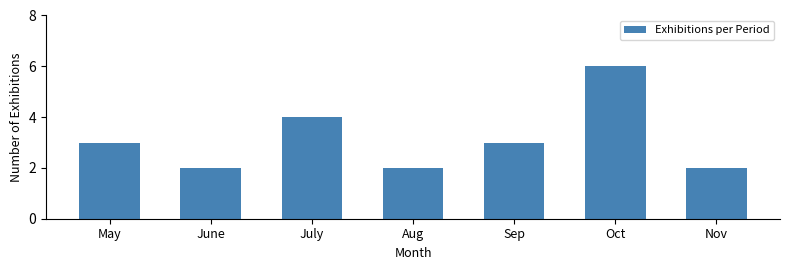

Reading right to left, extract all data points from this chart.

Nov=2	Oct=6	Sep=3	Aug=2	July=4	June=2	May=3